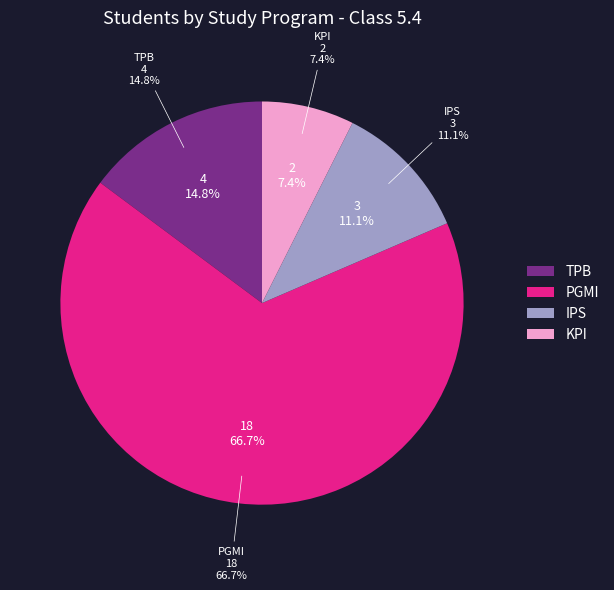

Is it true that KPI is 7% of the pie?

True